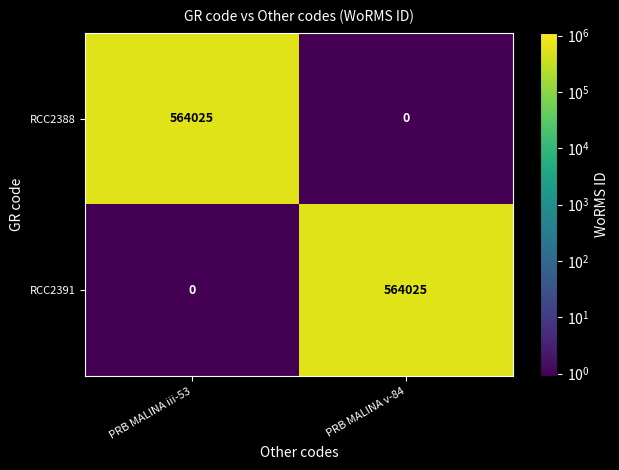

At PRB MALINA iii-53, list the series in order from largest to smallest.

RCC2388, RCC2391